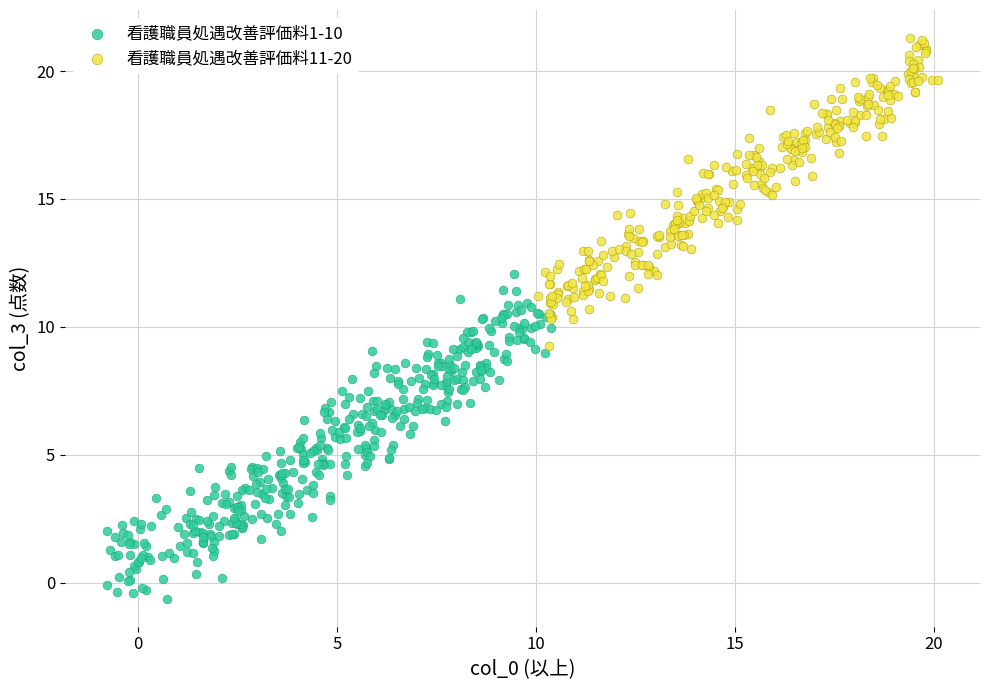

Which series contains the highest Y value?

看護職員処遇改善評価料11-20